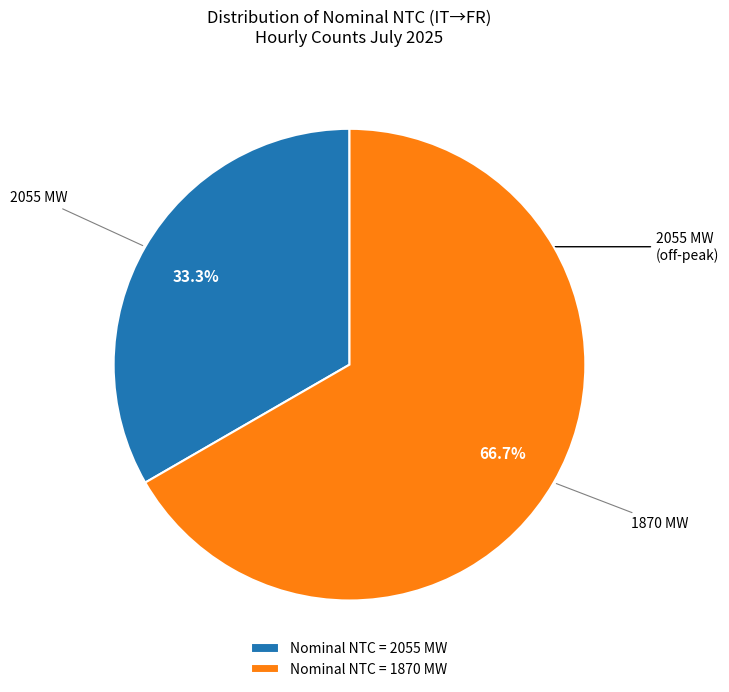

What is the largest slice in the pie chart?

Nominal NTC = 1870 MW